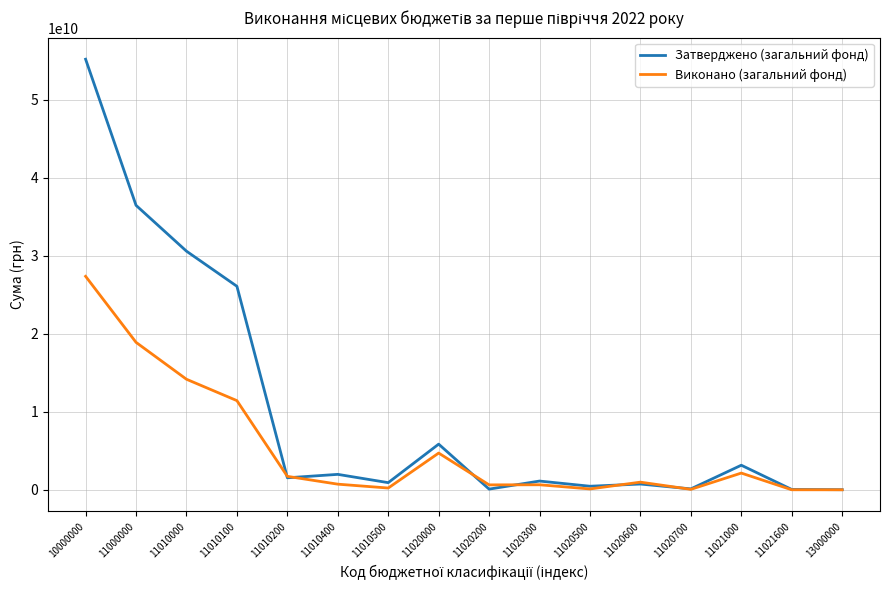

What is the maximum value shown in the chart?

55223712100.0